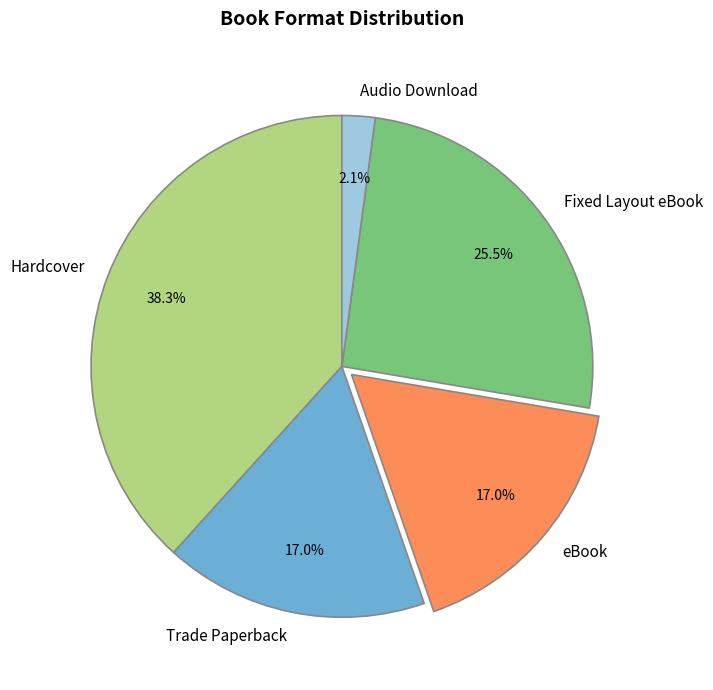

Between Fixed Layout eBook and Hardcover, which is larger?

Hardcover